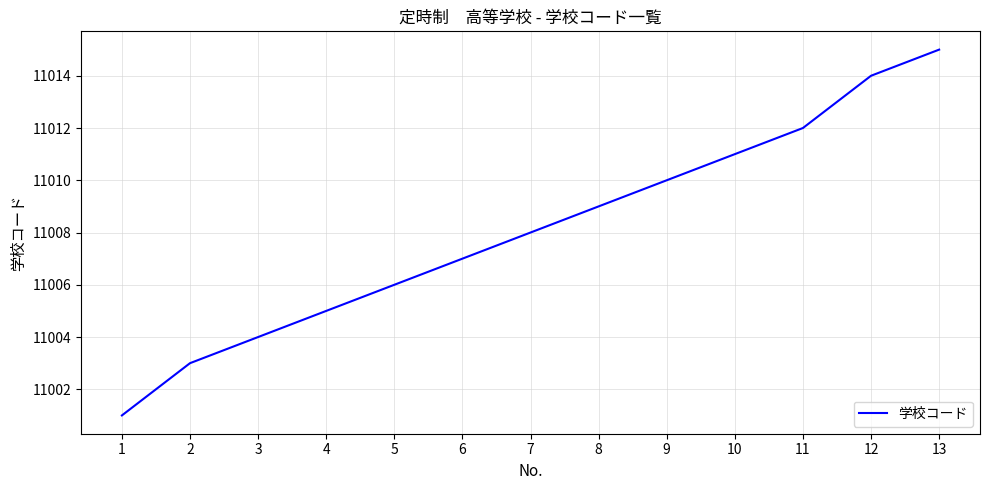

Where is the data nearest to the value 11008?

7